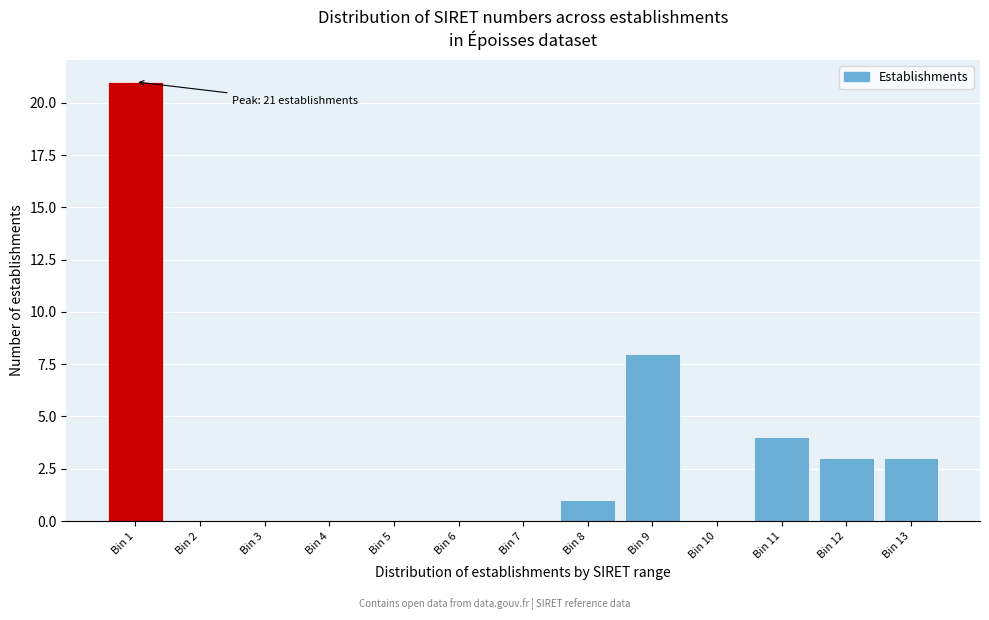

Reading left to right, extract all data points from this chart.

Bin 1=21	Bin 2=0	Bin 3=0	Bin 4=0	Bin 5=0	Bin 6=0	Bin 7=0	Bin 8=1	Bin 9=8	Bin 10=0	Bin 11=4	Bin 12=3	Bin 13=3